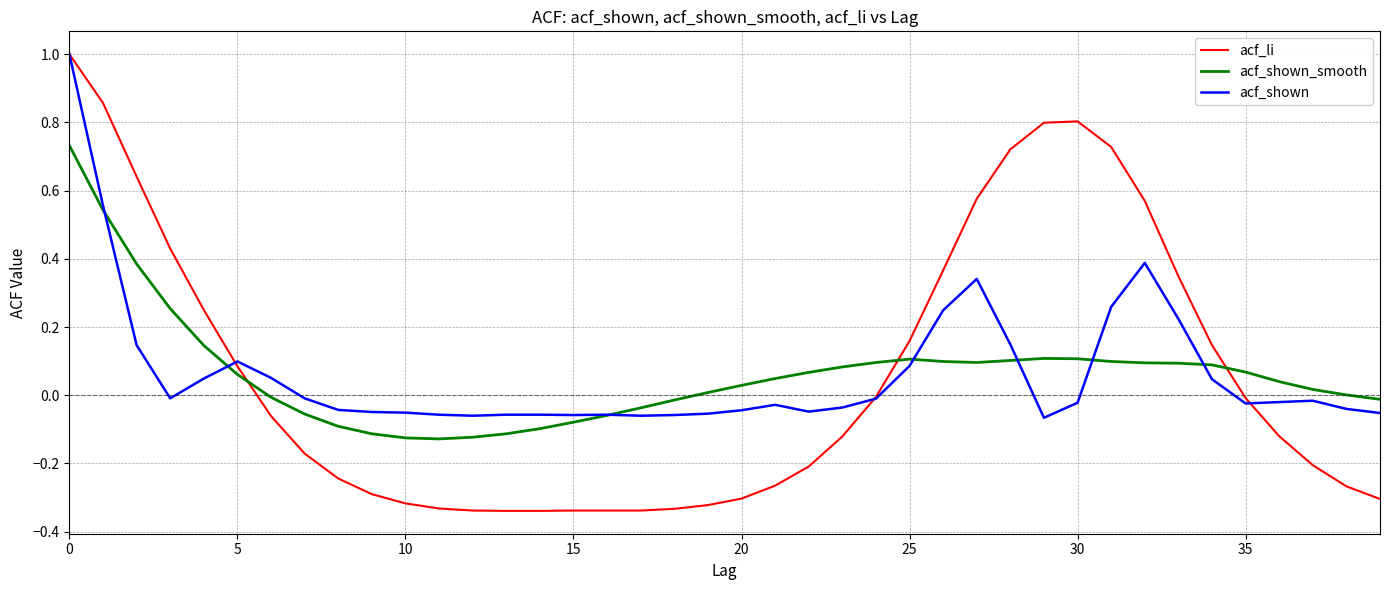

Rank the series by their average value, from highest to lowest.

acf_li, acf_shown, acf_shown_smooth